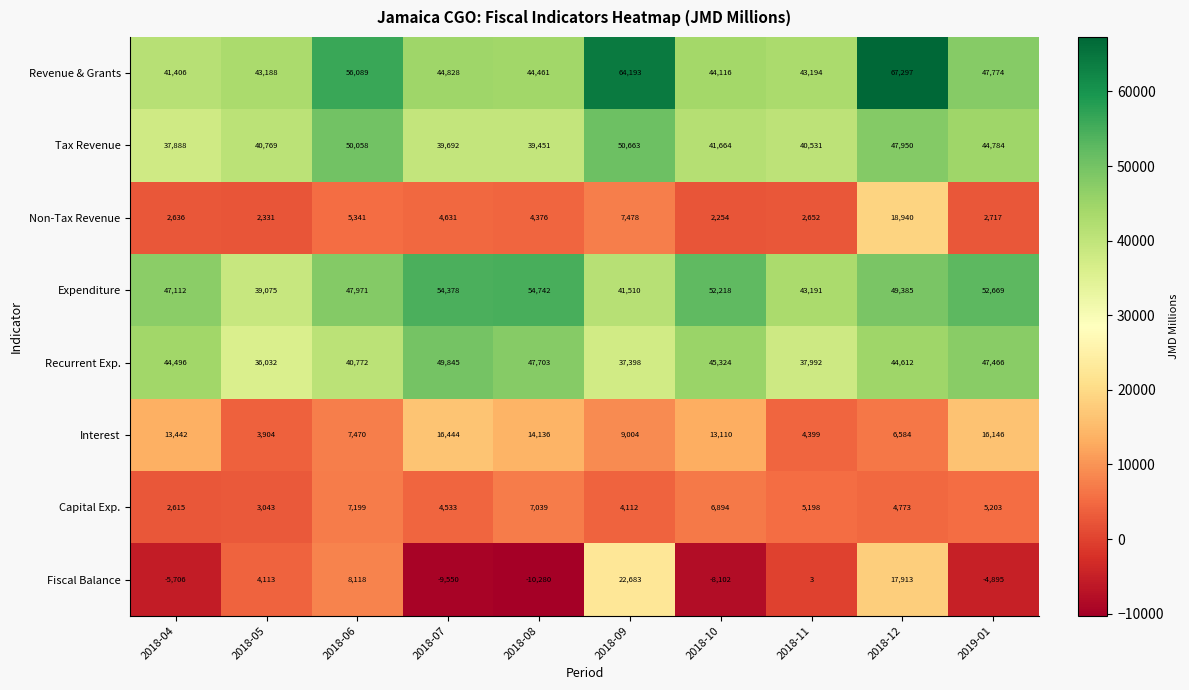

What is the average value of the Tax Revenue series?

43345